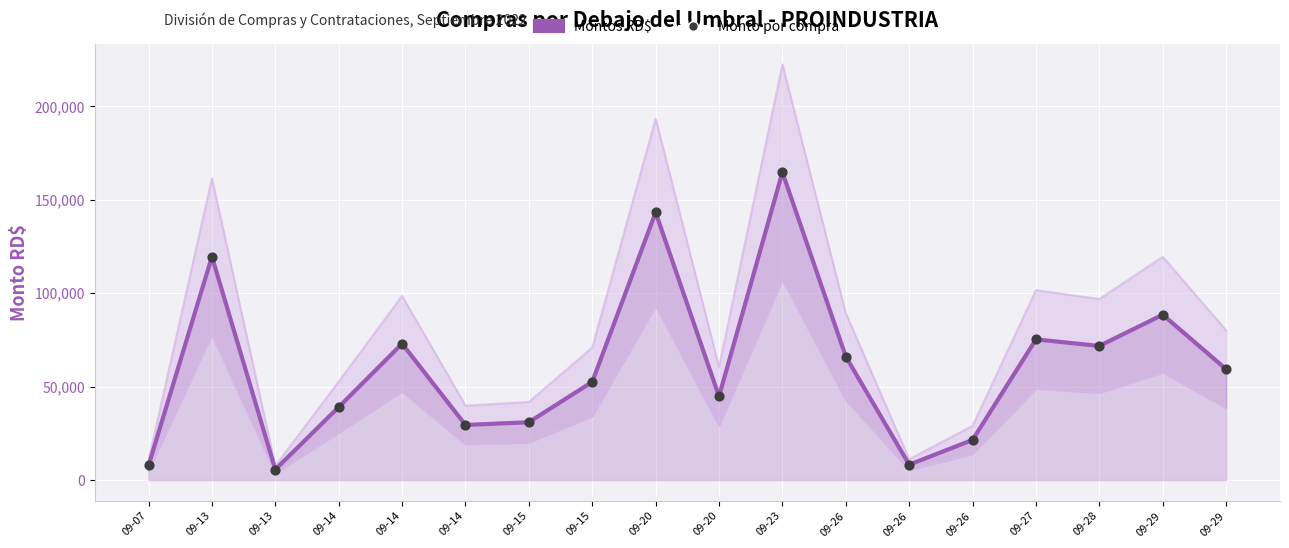

Which series has the largest total across all categories?

Montos RD$